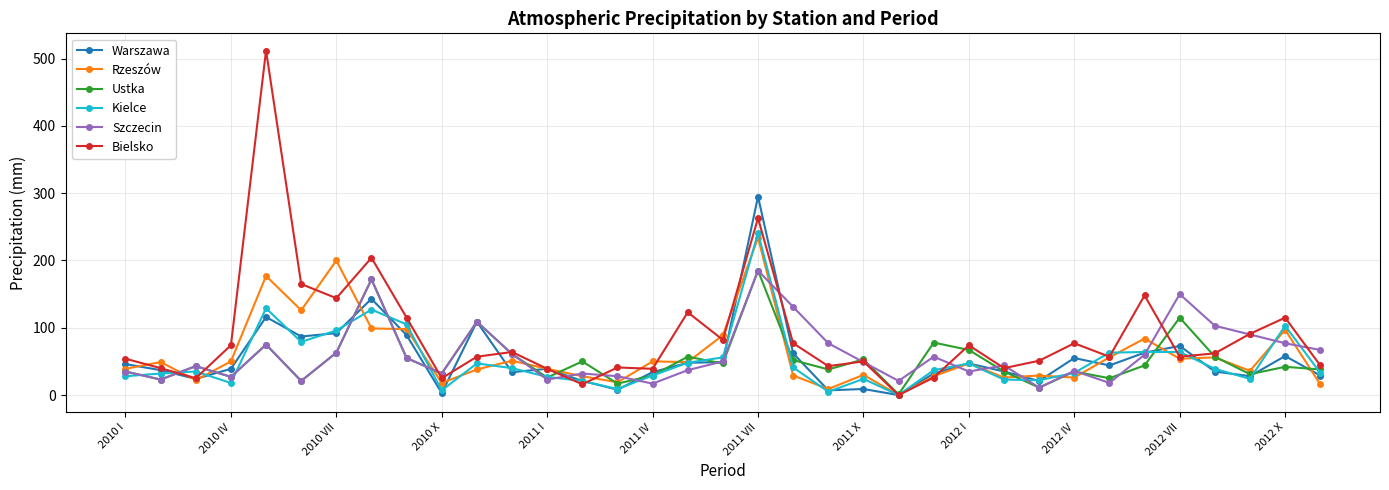

How many distinct data groups are displayed?

6